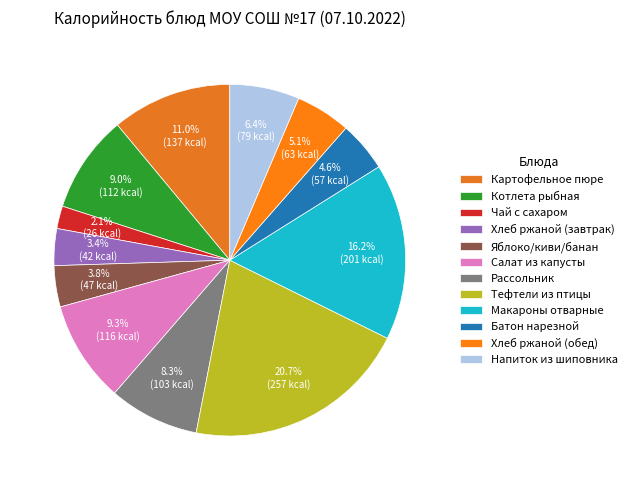

Is there a majority slice in this chart?

No